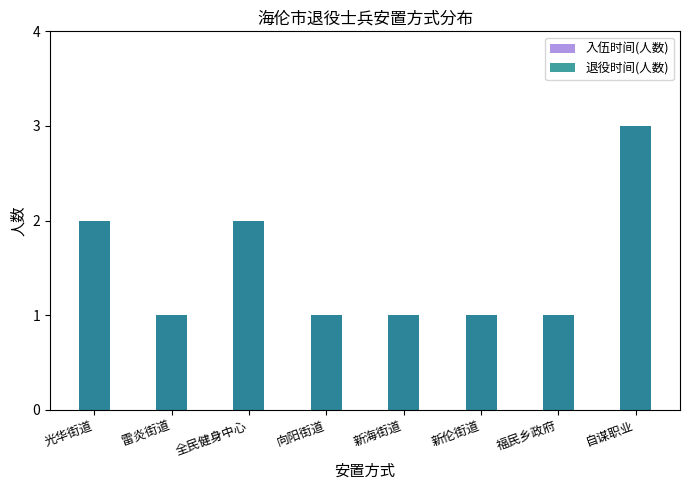

What is the sum of the 退役时间(人数) values at 雷炎街道 and 全民健身中心?

3